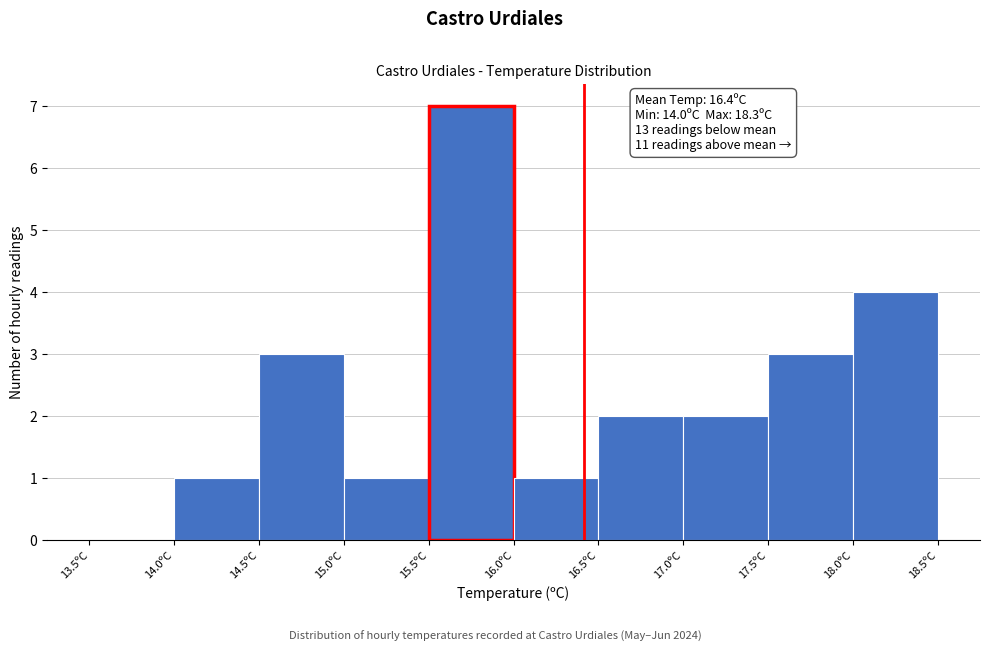

Over which range of the x-axis is the bar tallest?

15.5 to 16.0